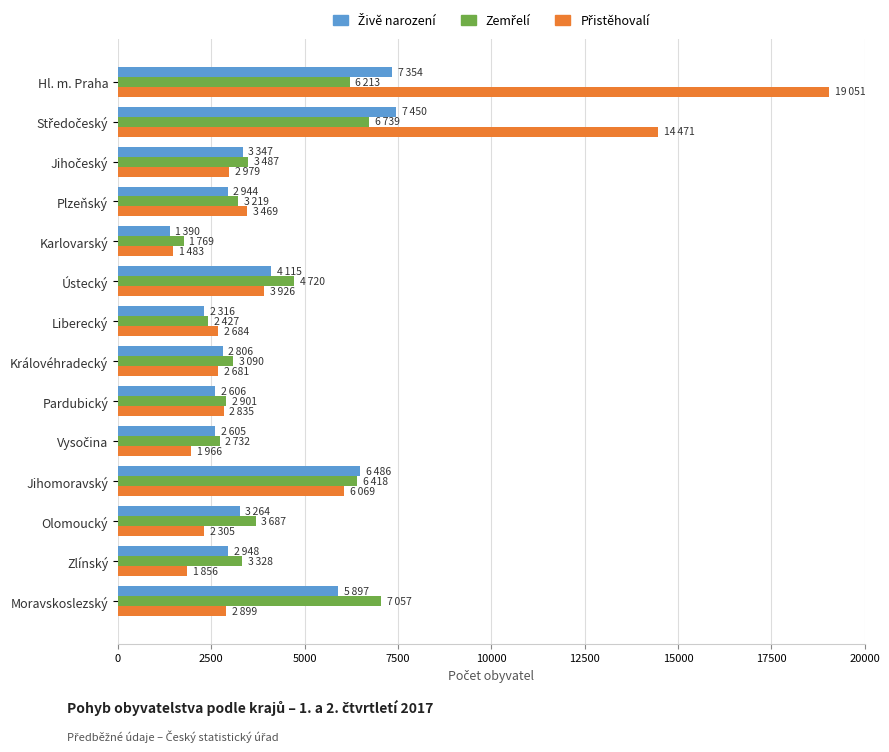

Count the number of categories in the chart.

14